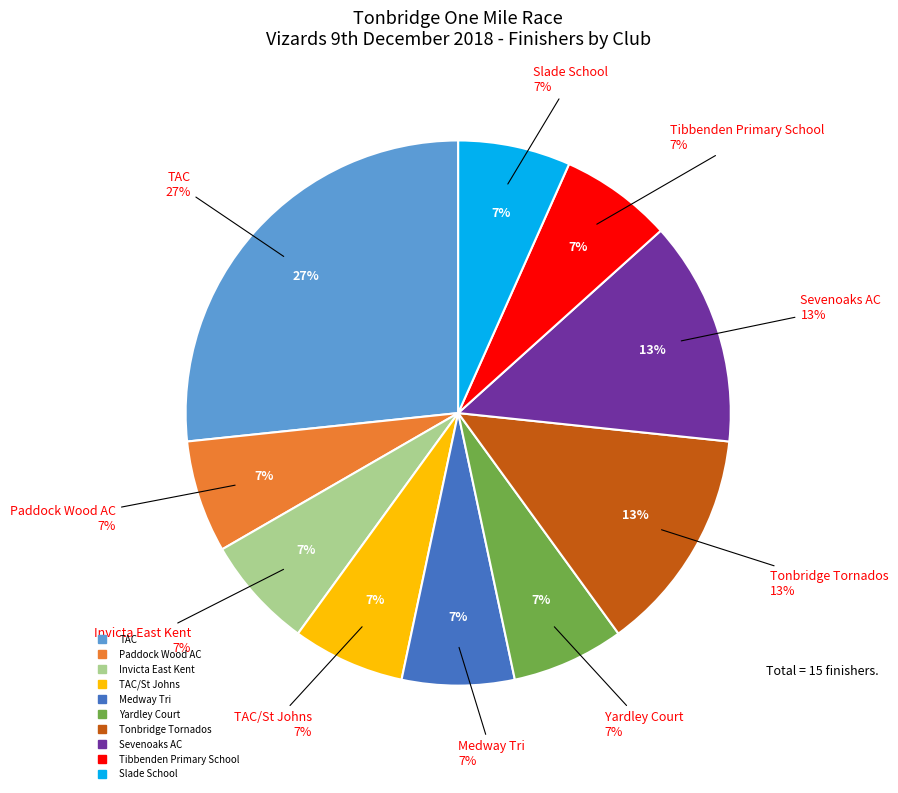

Between TAC and Yardley Court, which is larger?

TAC